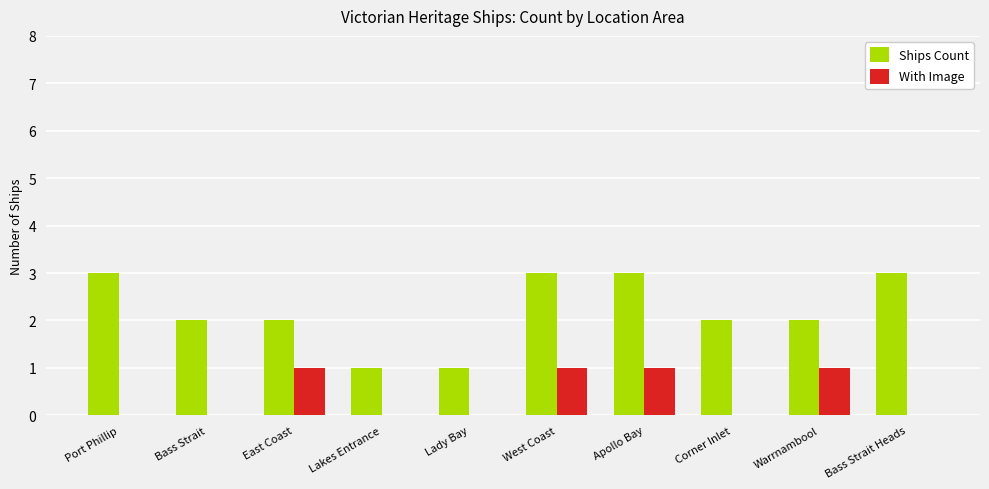

Reading left to right, extract all data points from this chart.

Ships Count: 3	2	2	1	1	3	3	2	2	3
With Image: 0	0	1	0	0	1	1	0	1	0